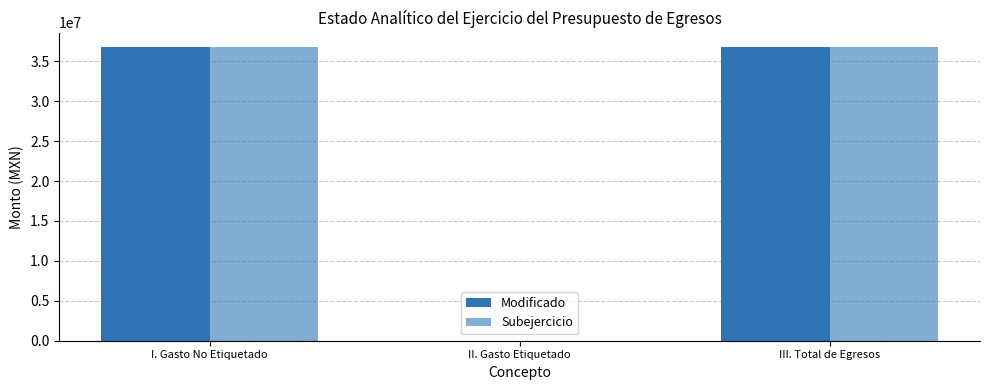

Count the number of categories in the chart.

3